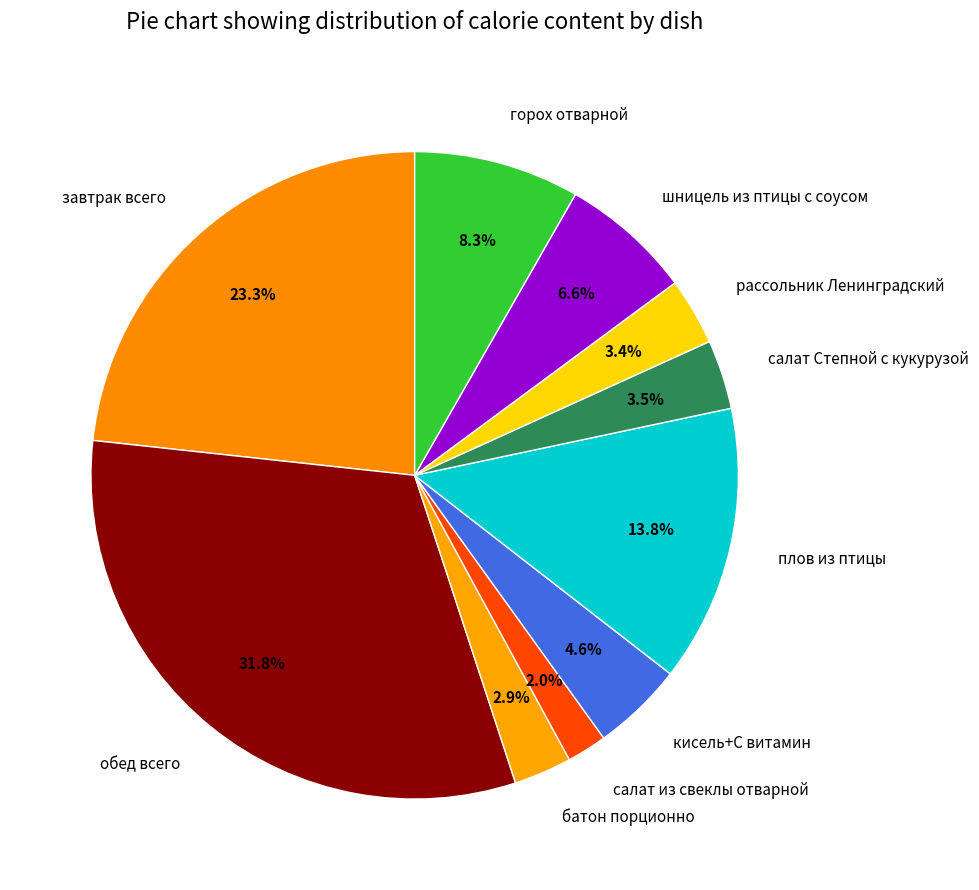

Combined, do обед всего and кисель+С витамин account for over 50%?

No